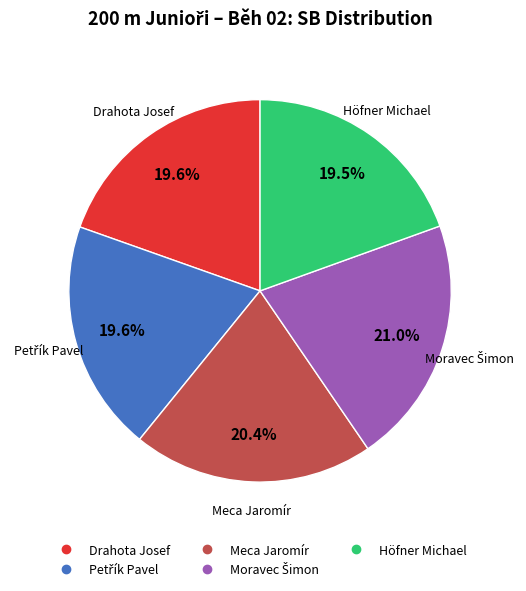

Combined, what portion of the pie is Höfner Michael and Meca Jaromír?

39.9%